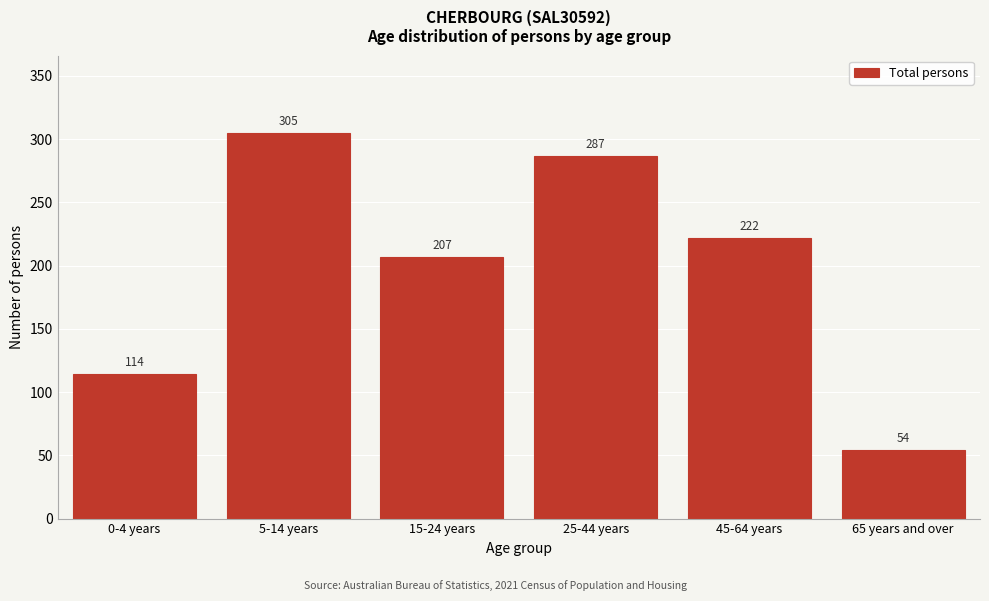

Reading left to right, transcribe all the data shown in this chart.

114	305	207	287	222	54